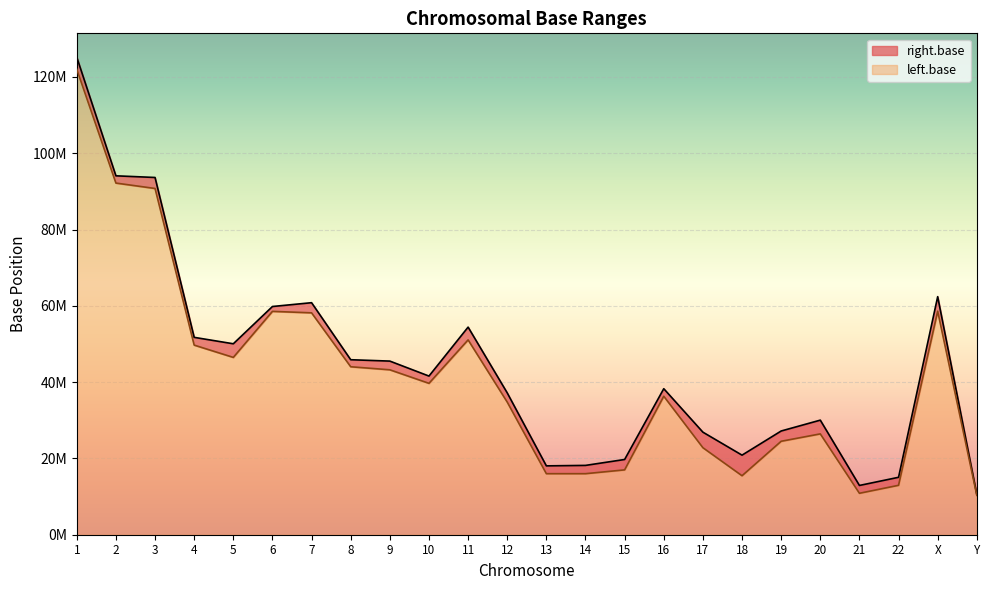

What is the total value across all series at 13?

34051249